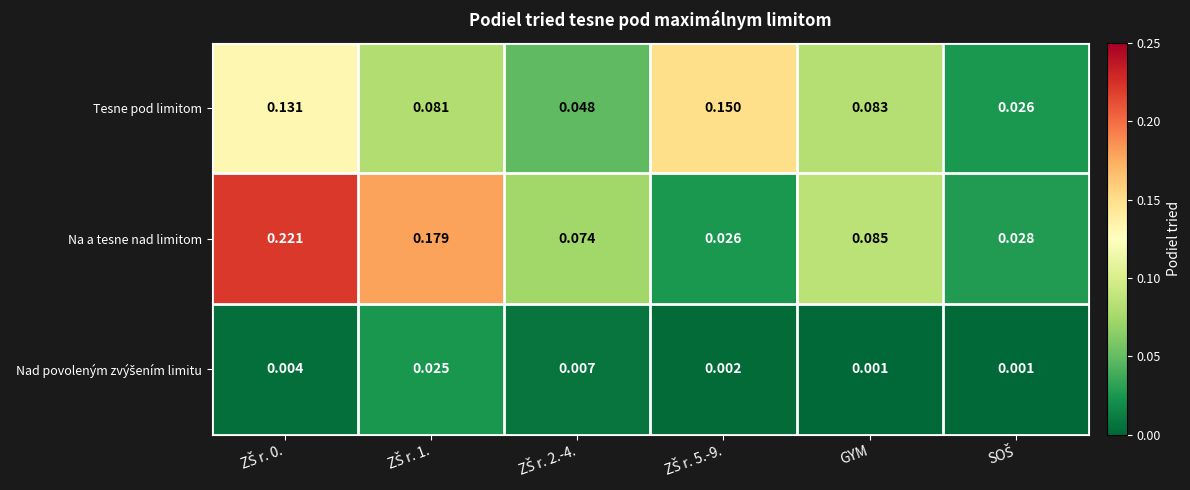

Which series has the largest range (max minus min)?

Na a tesne nad limitom